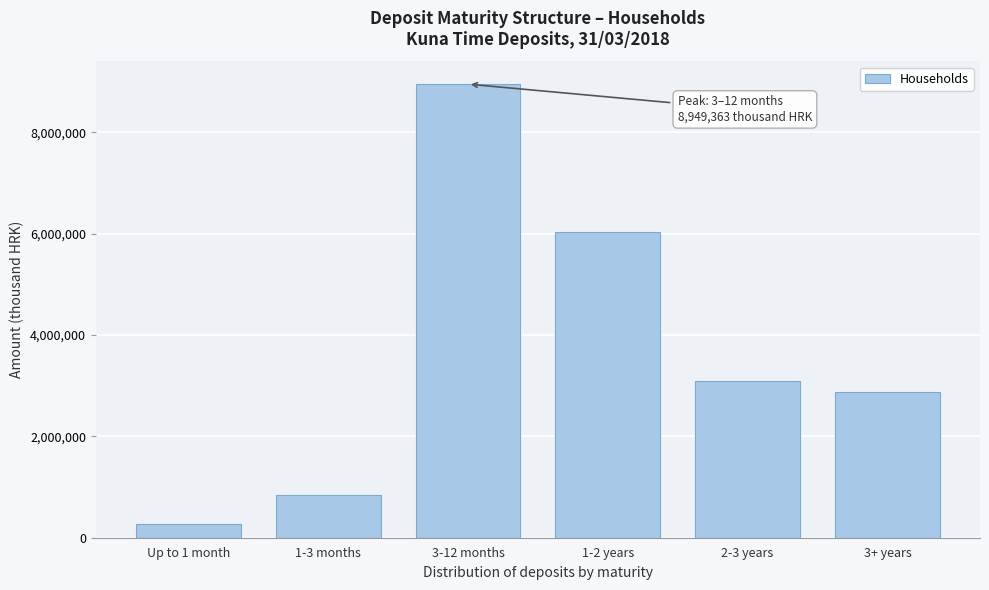

Reading left to right, transcribe all the data shown in this chart.

271260	841464	8949363	6031613	3096383	2871327